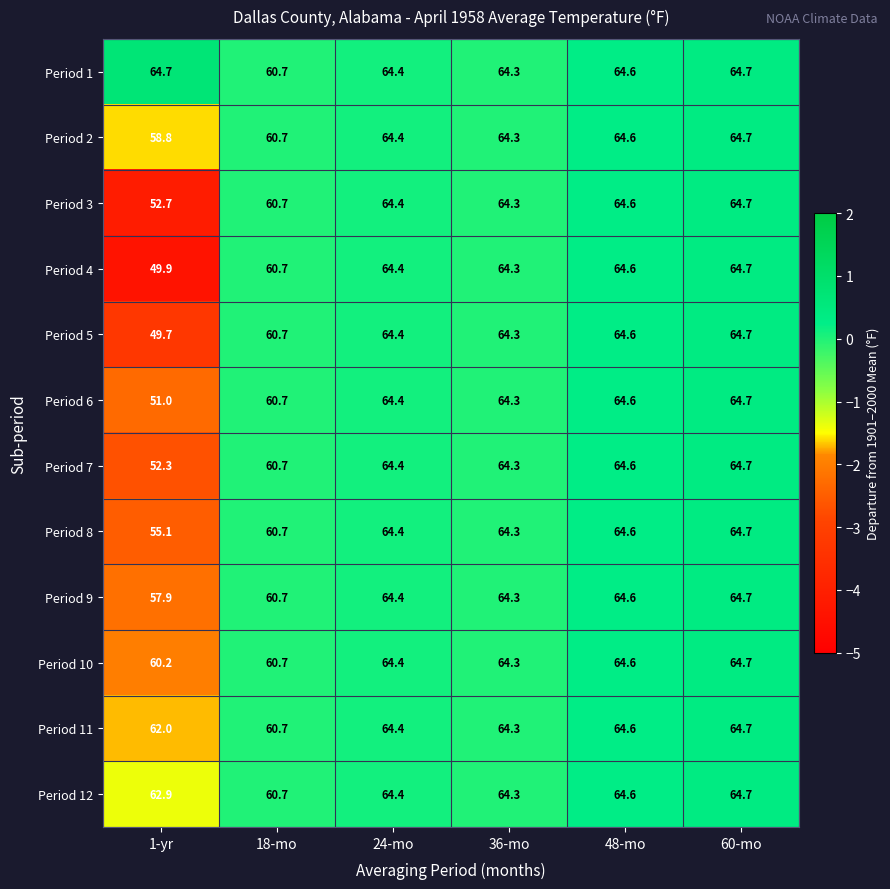

List the labels in order of Period 4 value, smallest first.

1-yr, 18-mo, 36-mo, 24-mo, 48-mo, 60-mo